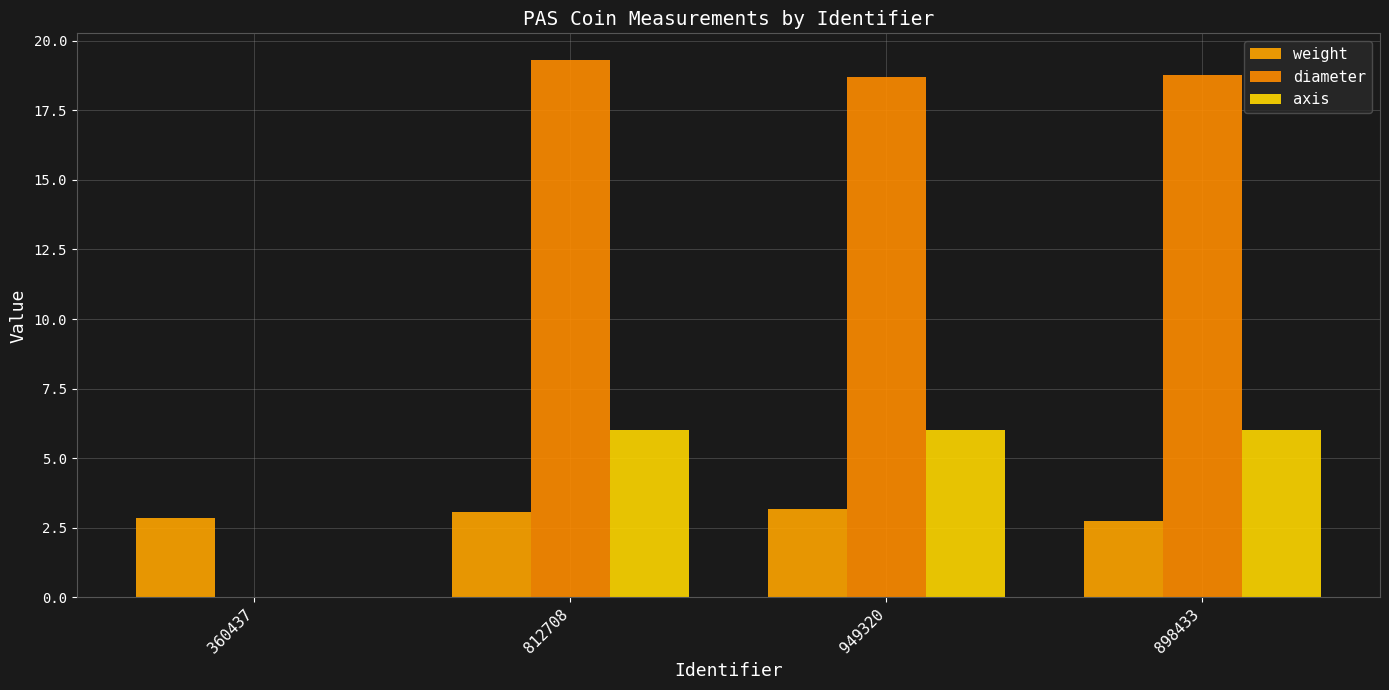

Rank the series by their maximum value, from lowest to highest.

weight, axis, diameter